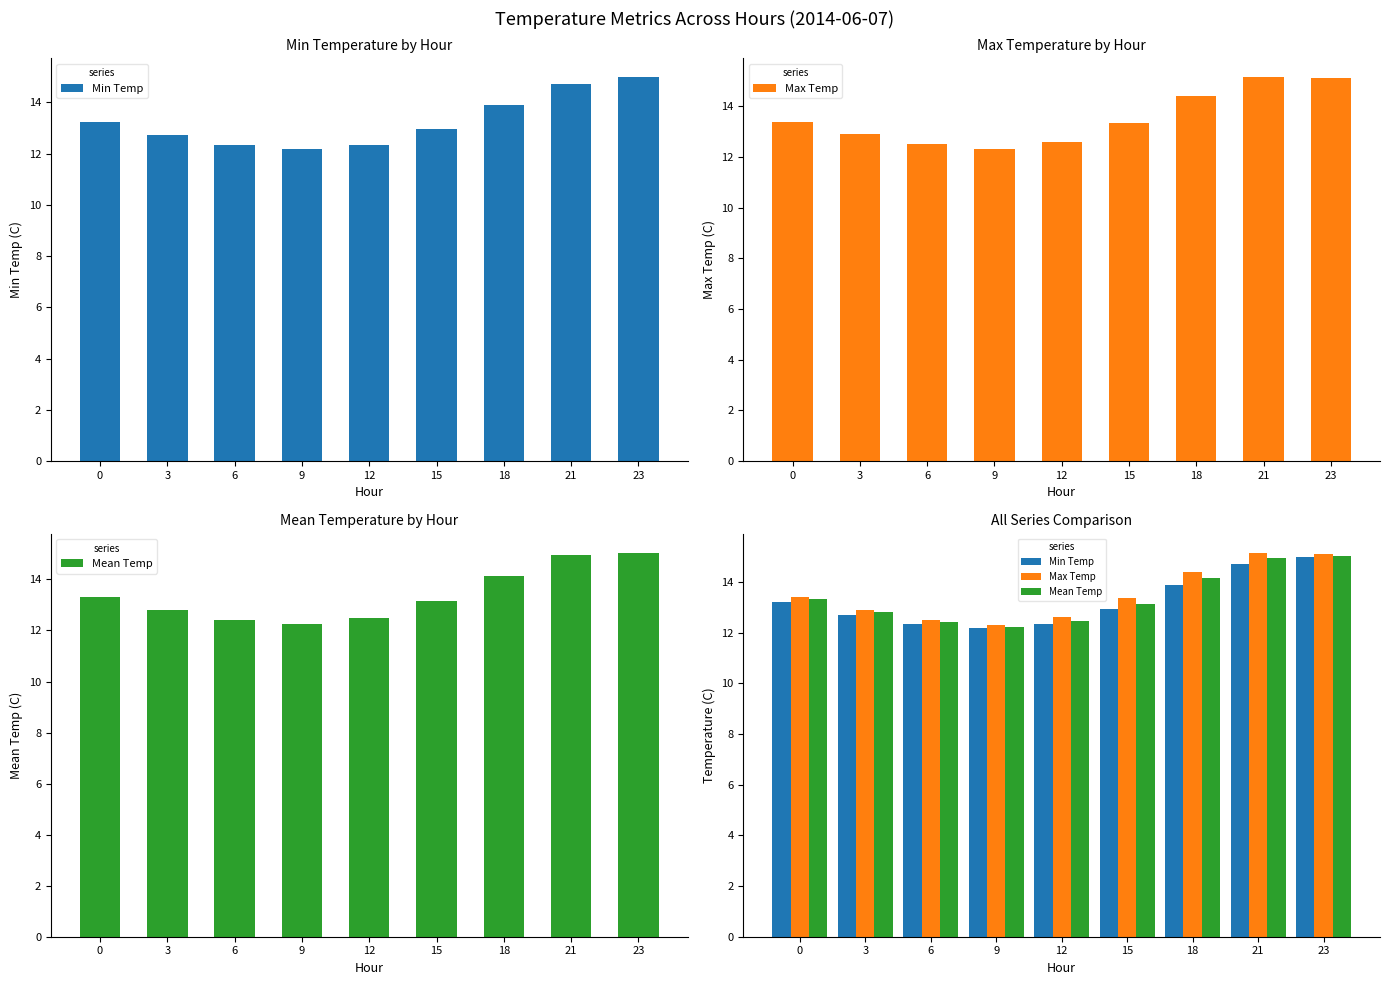

List the series in order of their peak value, lowest first.

Min Temp, Mean Temp, Max Temp